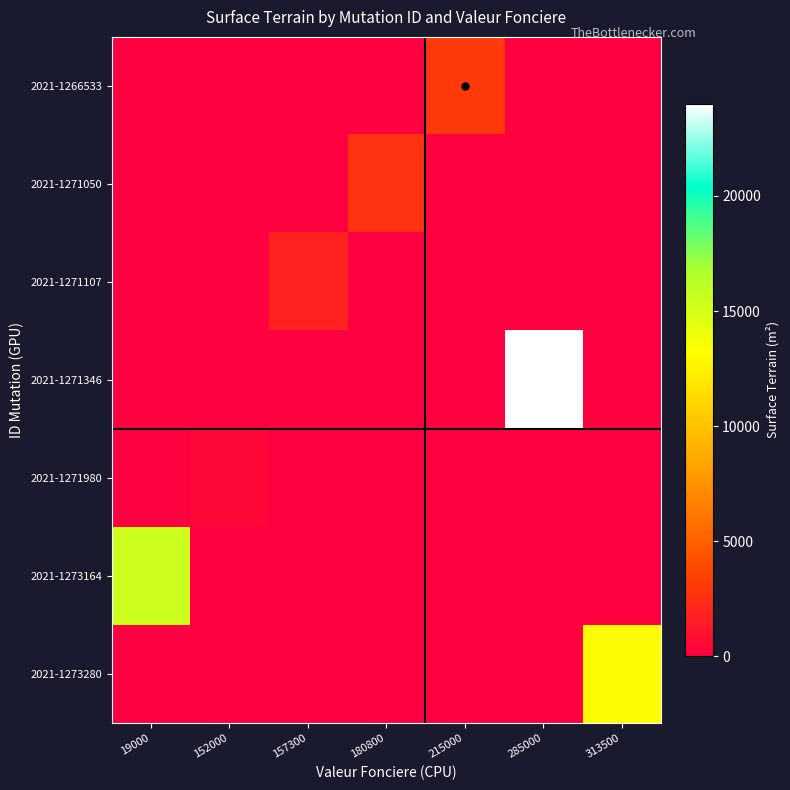

Reading right to left, what are all the values shown in this chart?

2021-1266533: 313500=0	285000=0	215000=3025	180800=0	157300=0	152000=0	19000=0
2021-1271050: 313500=0	285000=0	215000=0	180800=2690	157300=0	152000=0	19000=0
2021-1271107: 313500=0	285000=0	215000=0	180800=0	157300=1795	152000=0	19000=0
2021-1271346: 313500=0	285000=24013	215000=0	180800=0	157300=0	152000=0	19000=0
2021-1271980: 313500=0	285000=0	215000=0	180800=0	157300=0	152000=460	19000=0
2021-1273164: 313500=0	285000=0	215000=0	180800=0	157300=0	152000=0	19000=15433
2021-1273280: 313500=12965	285000=0	215000=0	180800=0	157300=0	152000=0	19000=0